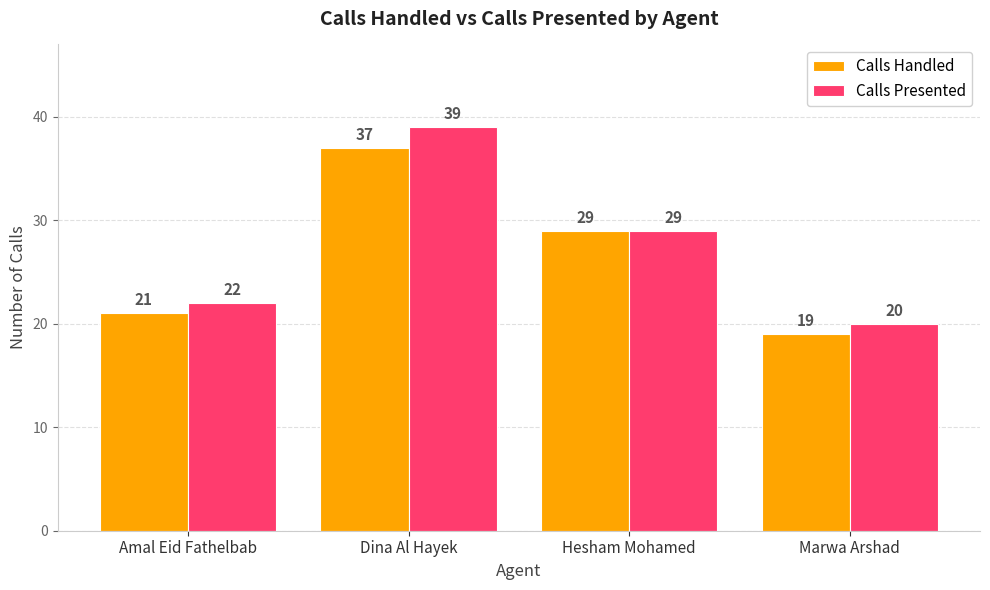

Reading left to right, what are all the values shown in this chart?

Calls Handled: 21	37	29	19
Calls Presented: 22	39	29	20